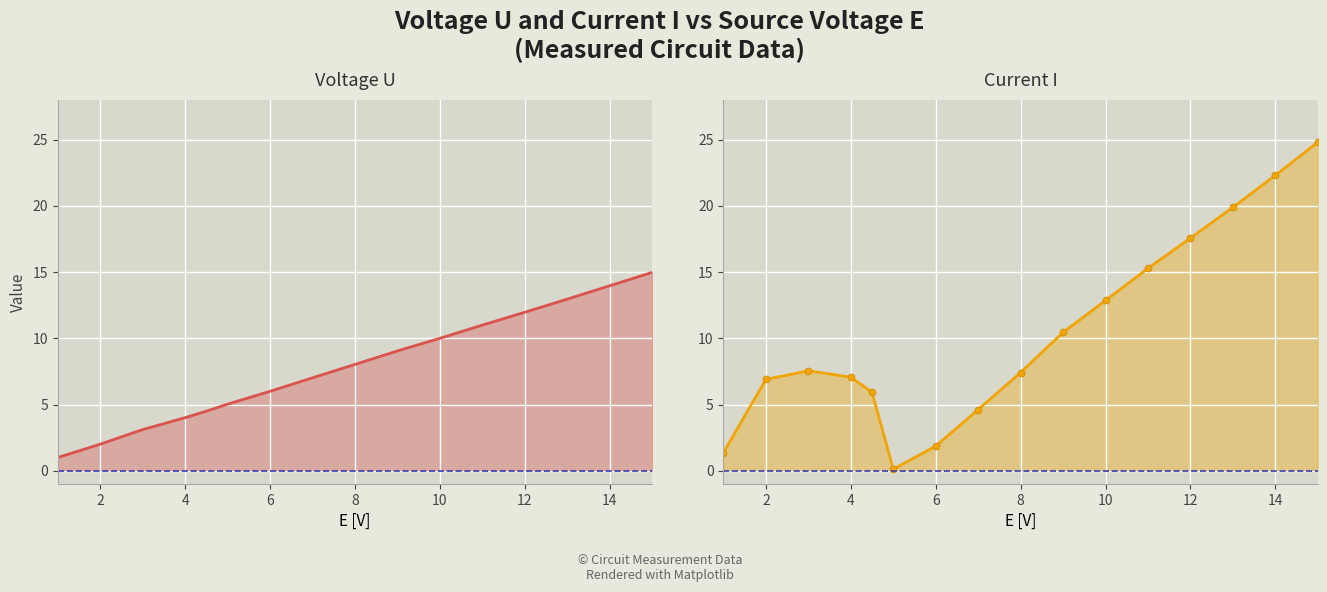

List the series in order of their overall mean, highest first.

I [mA], U [V]